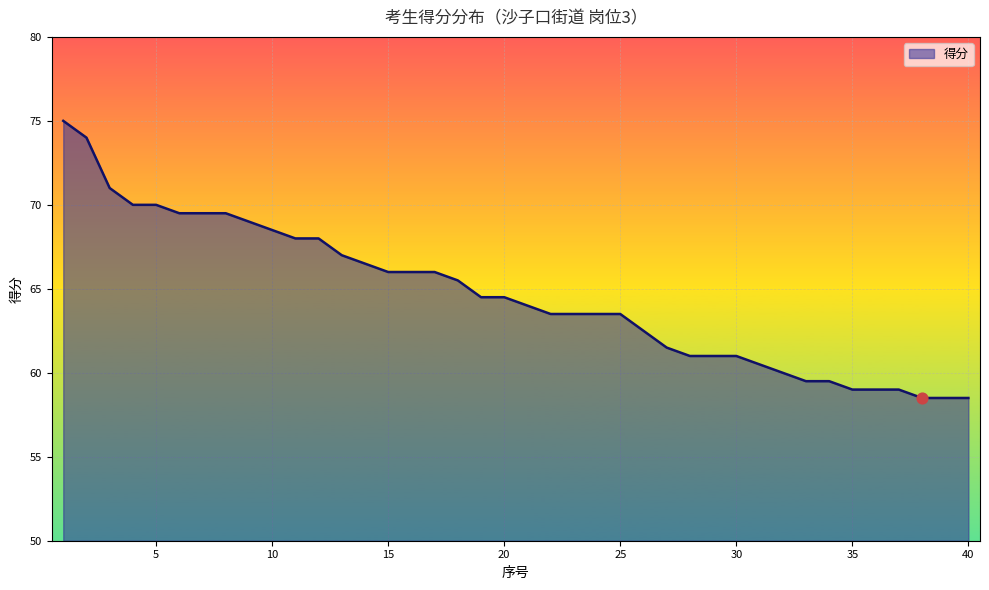

What is the greatest value displayed?

75.0